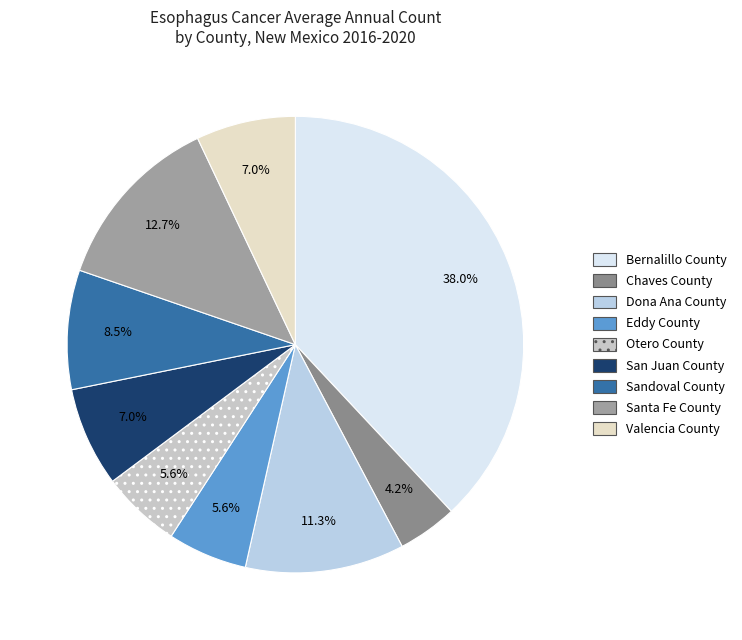

Rank the categories by value from highest to lowest.

Bernalillo County, Santa Fe County, Dona Ana County, Sandoval County, San Juan County, Valencia County, Eddy County, Otero County, Chaves County